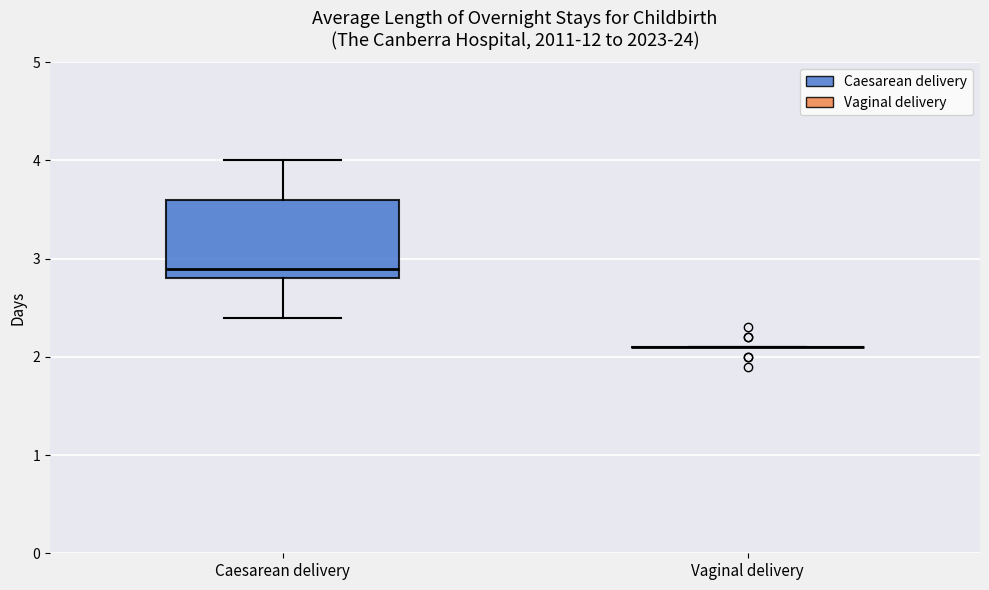

Reading left to right, transcribe this box plot: for each box, give where its median line is, the range the box spans, and where its two whiskers end, as read against the y-axis. The values are not printed on the chart, so give them approximately, as read against the axis.

Caesarean delivery: median 2.9, box 2.8 to 3.6, whiskers 2.4 to 4.0
Vaginal delivery: box collapsed to a line at 2.1, whiskers 2.1 to 2.1